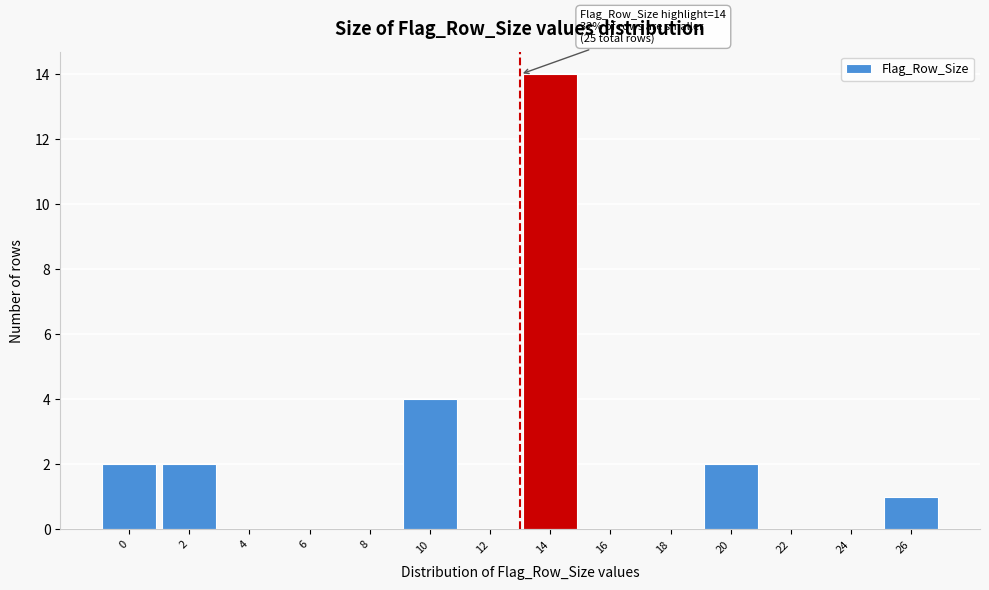

Reading left to right, transcribe all the data shown in this chart.

0=2	2=2	4=0	6=0	8=0	10=4	12=0	14=14	16=0	18=0	20=2	22=0	24=0	26=1